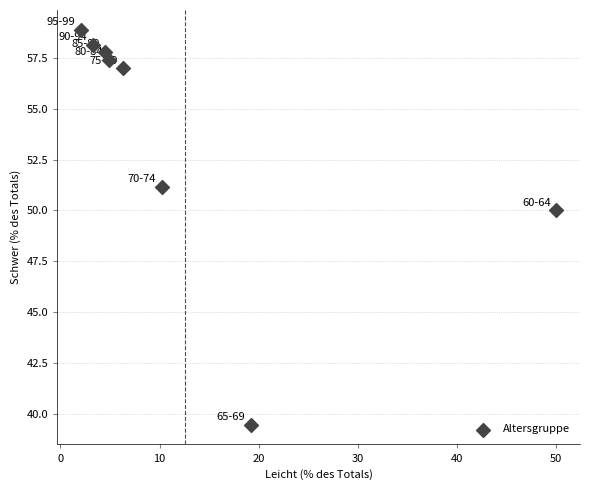

What is the average X value?

12.6